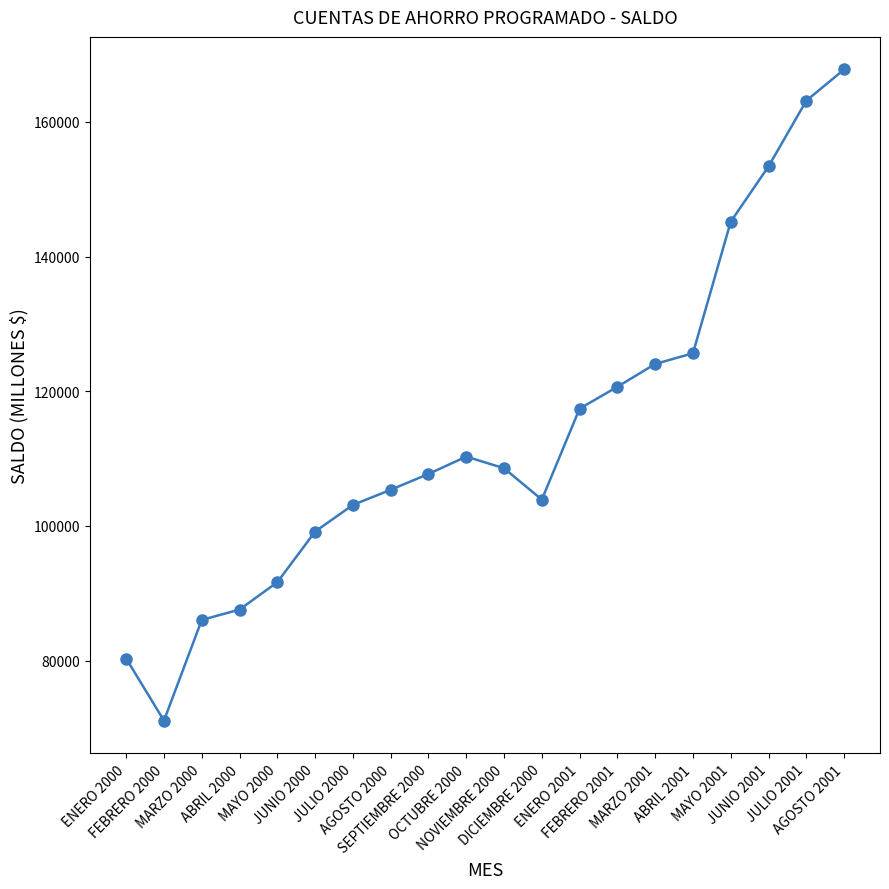

Reading left to right, extract all data points from this chart.

ENERO 2000=80300.0	FEBRERO 2000=71086.0	MARZO 2000=86035.0	ABRIL 2000=87577.0	MAYO 2000=91636.0	JUNIO 2000=99158.0	JULIO 2000=103111.0	AGOSTO 2000=105361.0	SEPTIEMBRE 2000=107712.0	OCTUBRE 2000=110284.0	NOVIEMBRE 2000=108562.0	DICIEMBRE 2000=103897.0	ENERO 2001=117412.0	FEBRERO 2001=120653.0	MARZO 2001=124042.6	ABRIL 2001=125634.3	MAYO 2001=145172.0	JUNIO 2001=153379.0	JULIO 2001=163135.0	AGOSTO 2001=167775.0